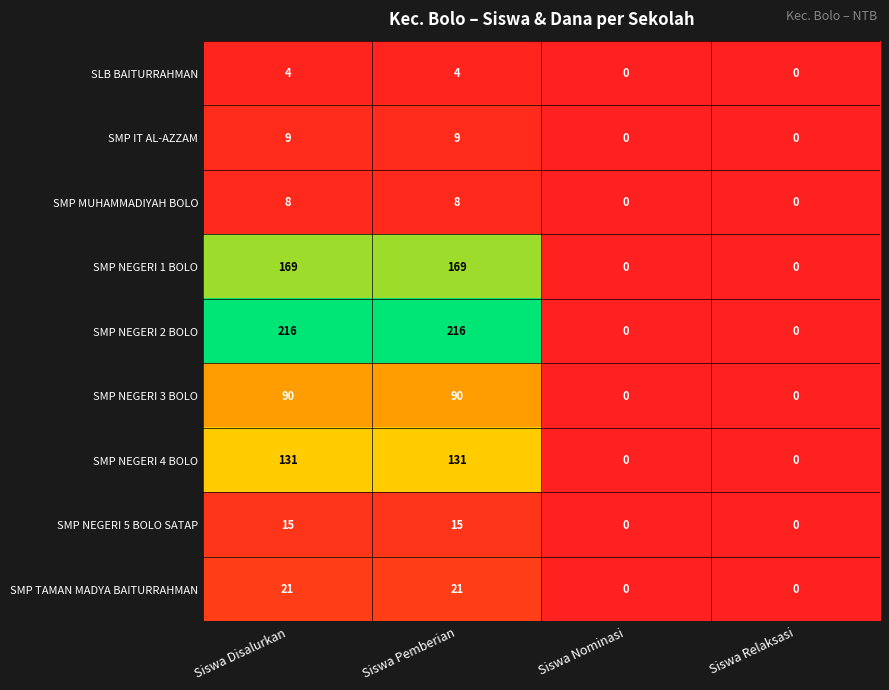

Which series has the largest range (max minus min)?

SMP NEGERI 2 BOLO